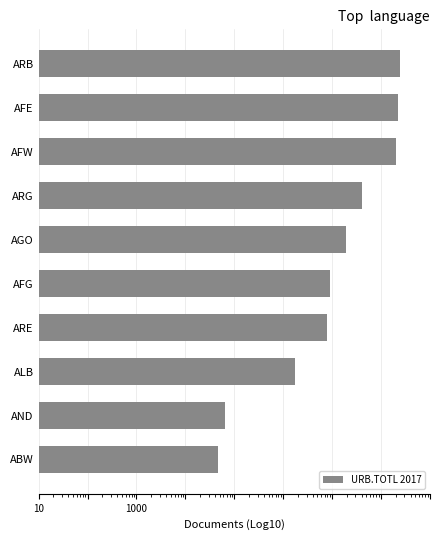

What is the sum of the values at ARG and ARE?

48231898